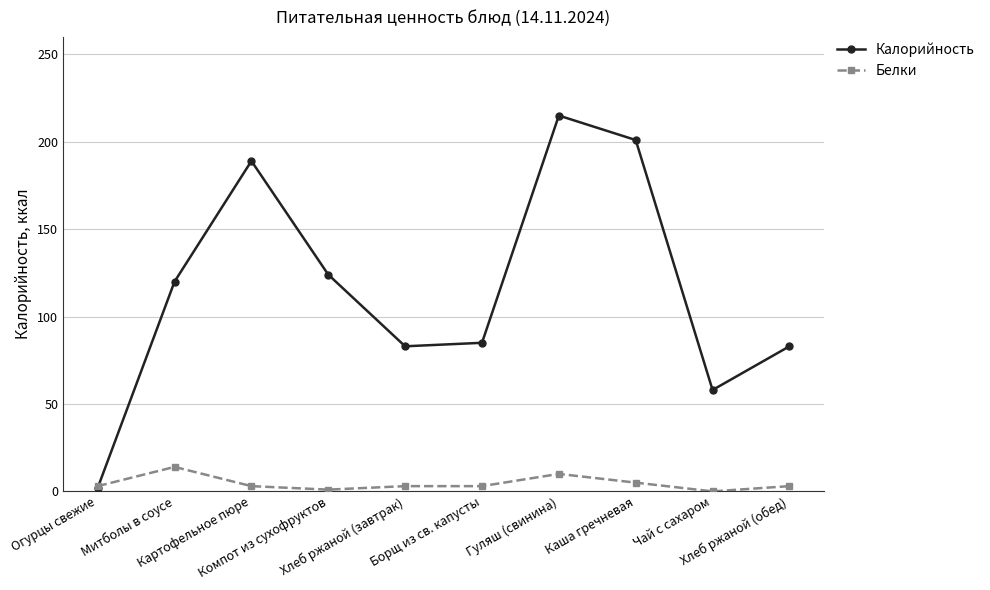

Is the value of Калорийность at Чай с сахаром greater than the value of Белки at Компот из сухофруктов?

Yes